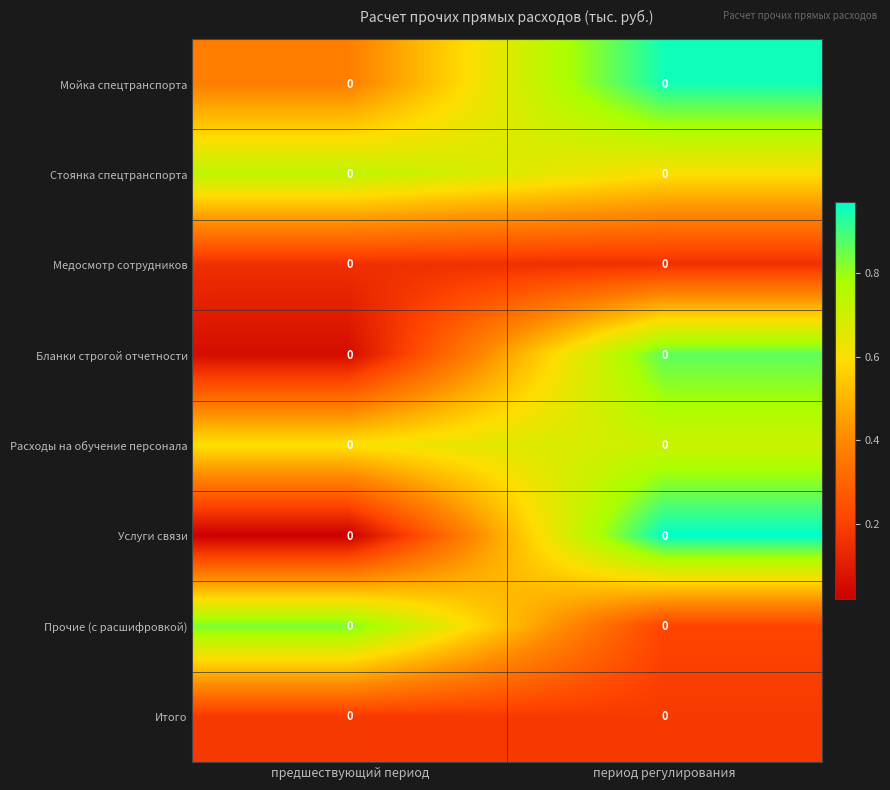

At предшествующий период, list the series in order from largest to smallest.

Прочие (с расшифровкой), Стоянка спецтранспорта, Расходы на обучение персонала, Мойка спецтранспорта, Итого, Медосмотр сотрудников, Бланки строгой отчетности, Услуги связи